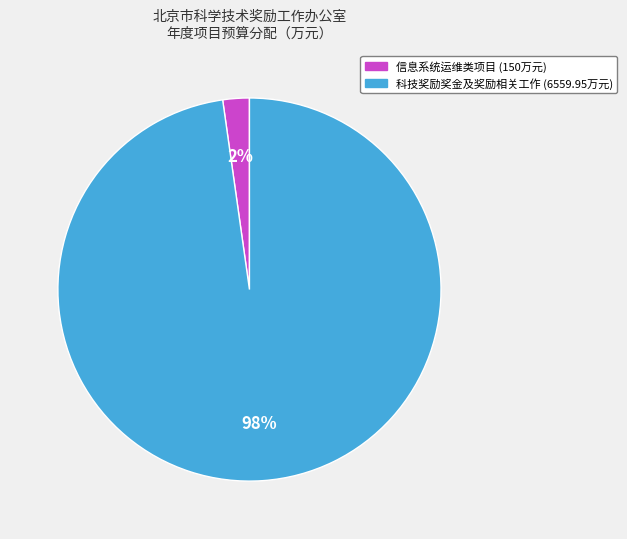

How many segments does this pie chart have?

2